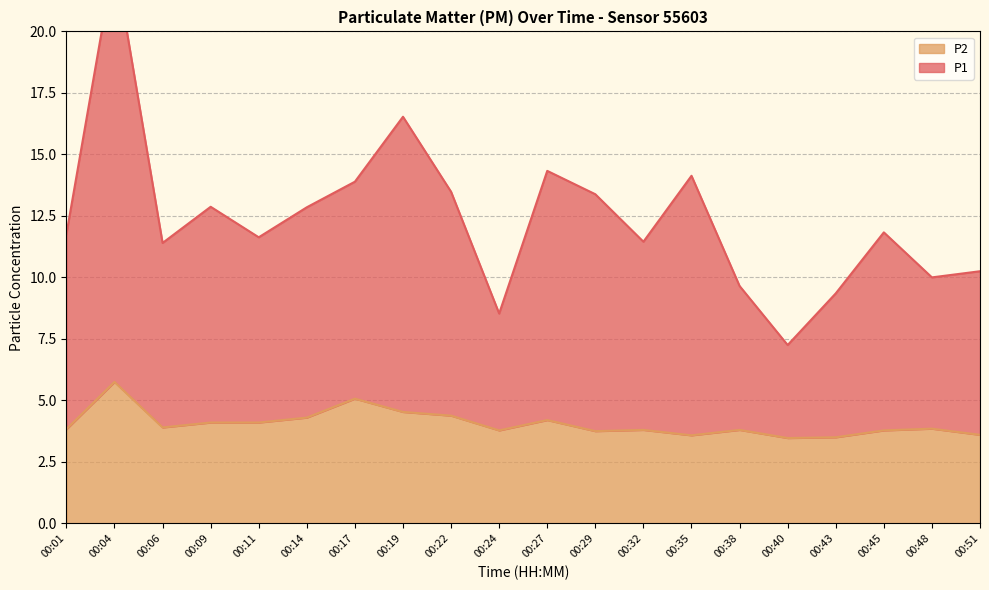

Which series changed the most between 00:11 and 00:17?

P1